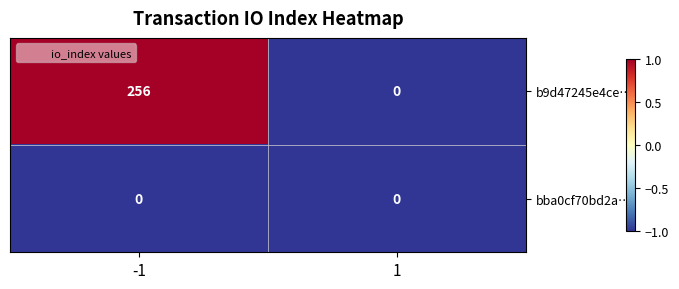

Rank the series by their maximum value, from lowest to highest.

bba0cf70bd2a…, b9d47245e4ce…